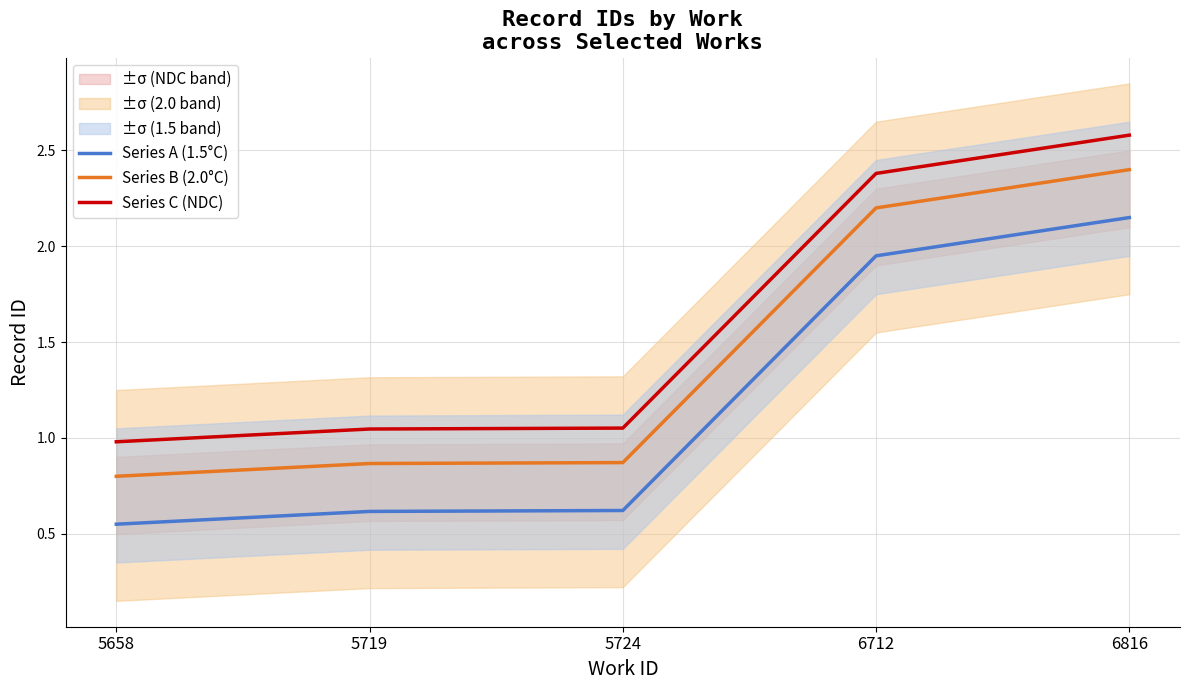

True or false: Series A (1.5°C) has a value of 2.0 at 6712.

True